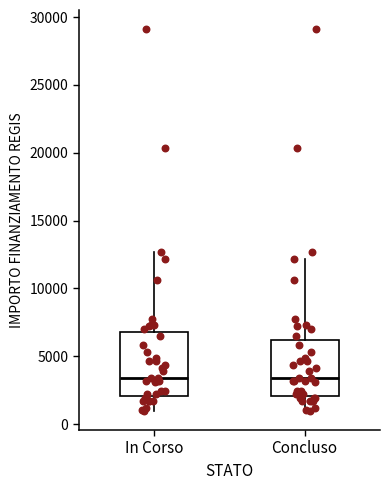

Reading left to right, transcribe this box plot: for each box, give where its median line is, the range the box spans, and where its two whiskers end, as read against the y-axis. The values are not printed on the chart, so give them approximately, as read against the axis.

In Corso: median 3500, box 2000 to 7000, whiskers 1000 to 12500
Concluso: median 3500, box 2000 to 6000, whiskers 1000 to 12000